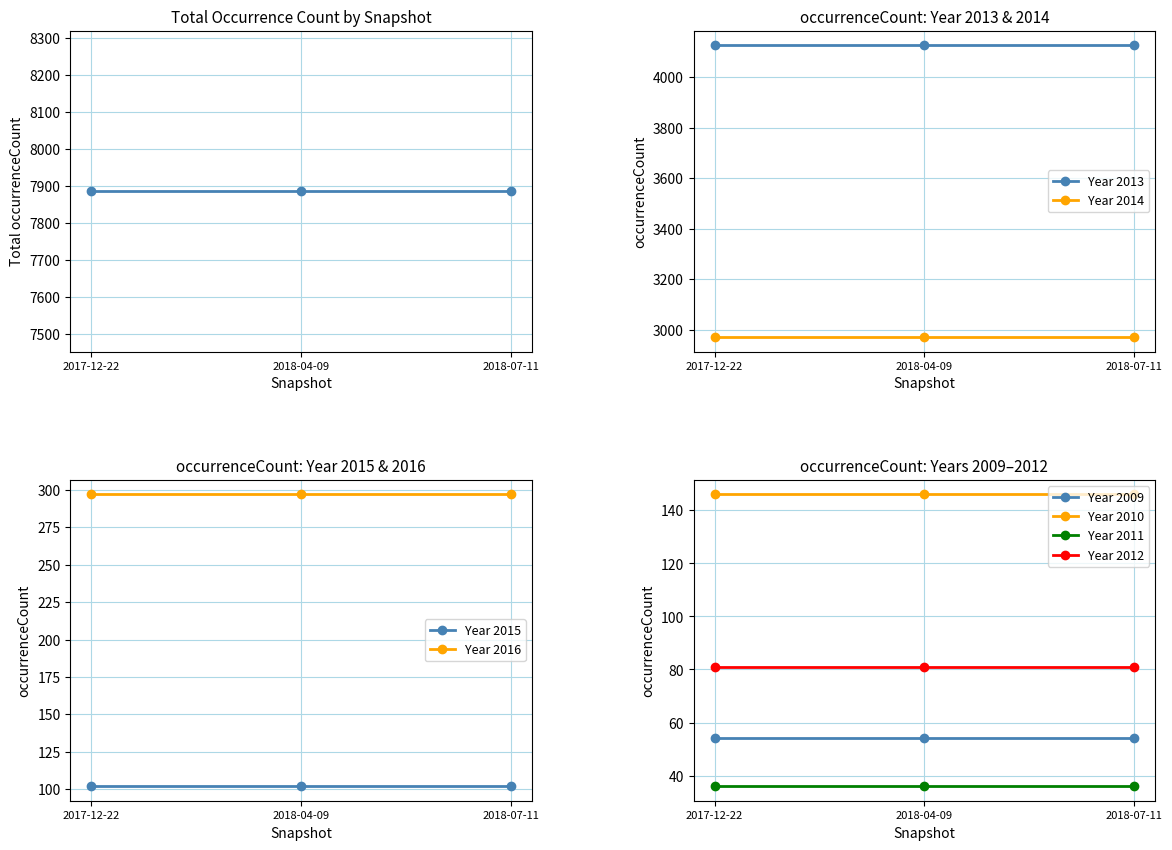

The value of Year 2013 at 2018-04-09 is 4126. True or false?

True